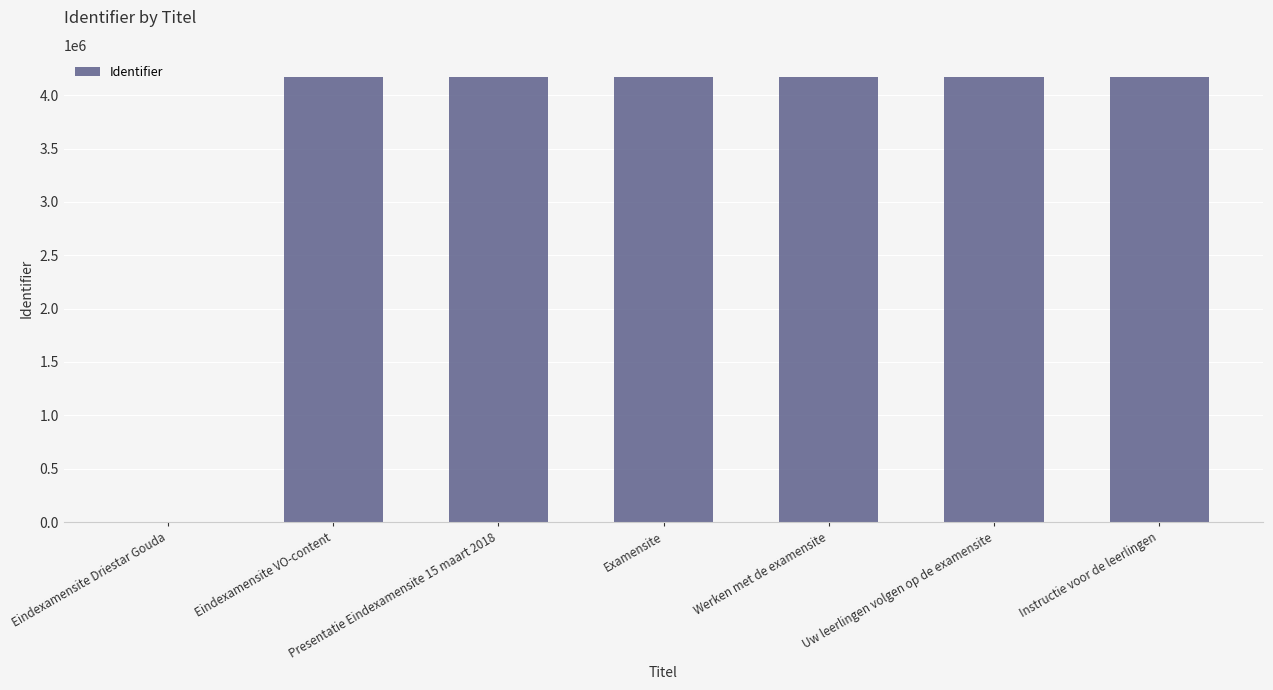

Does the chart contain stacked bars?

No